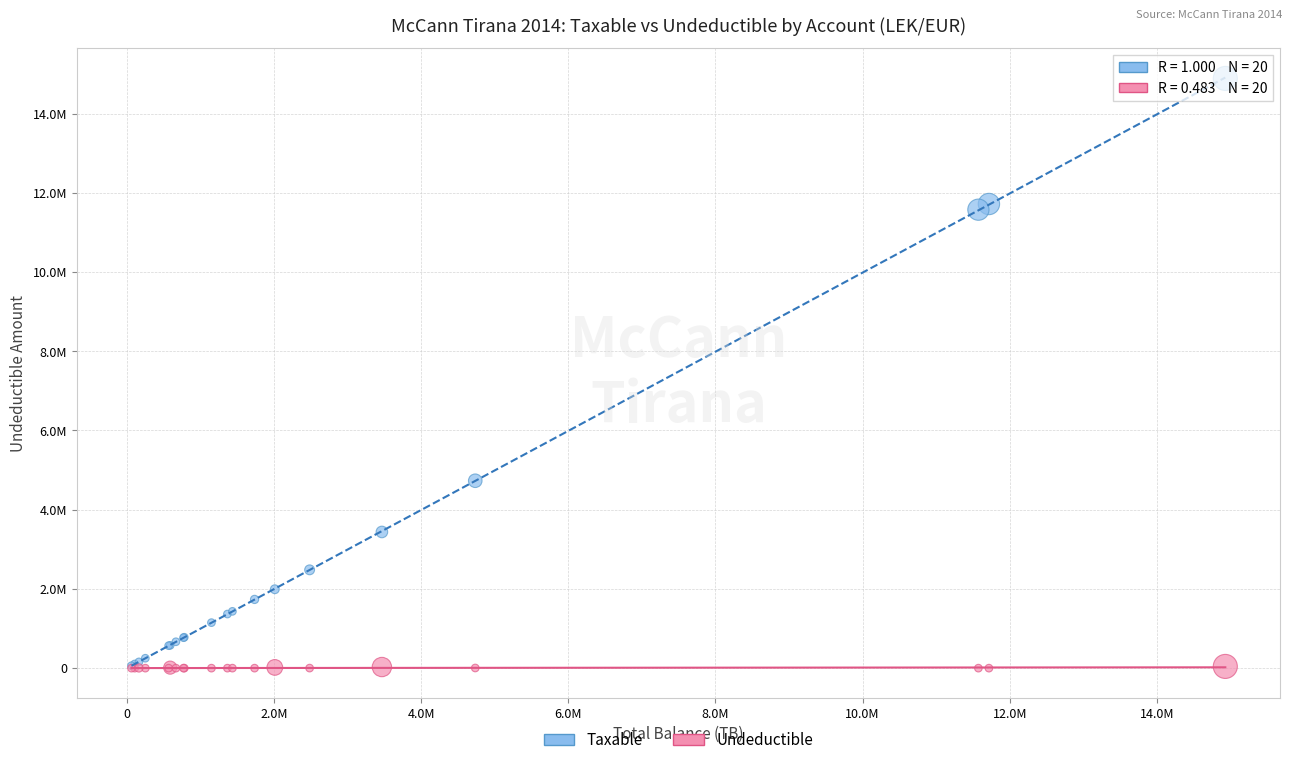

What are all the series names shown in the legend?

Taxable, Undeductible